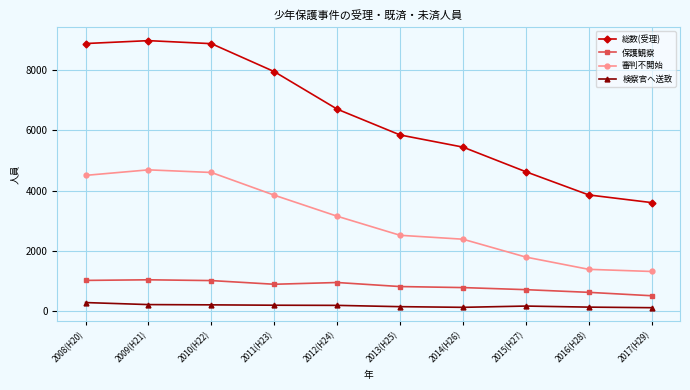

Which series has the largest total across all categories?

総数(受理)